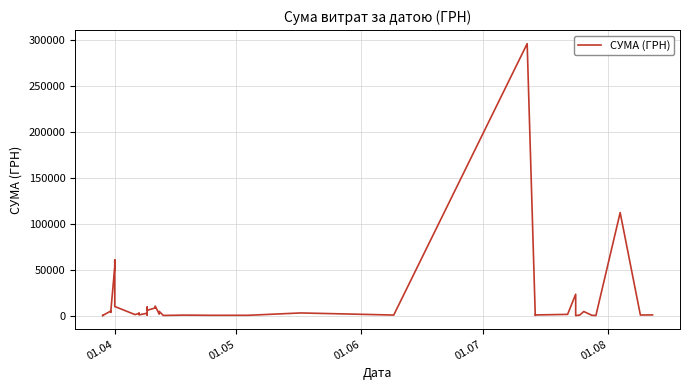

What is the value of the 9th point from the left?

9898.4